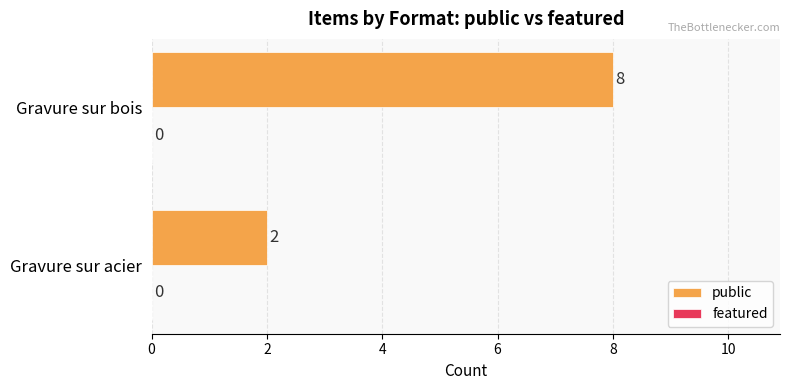

Which label corresponds to the smallest value in the chart?

Gravure sur acier